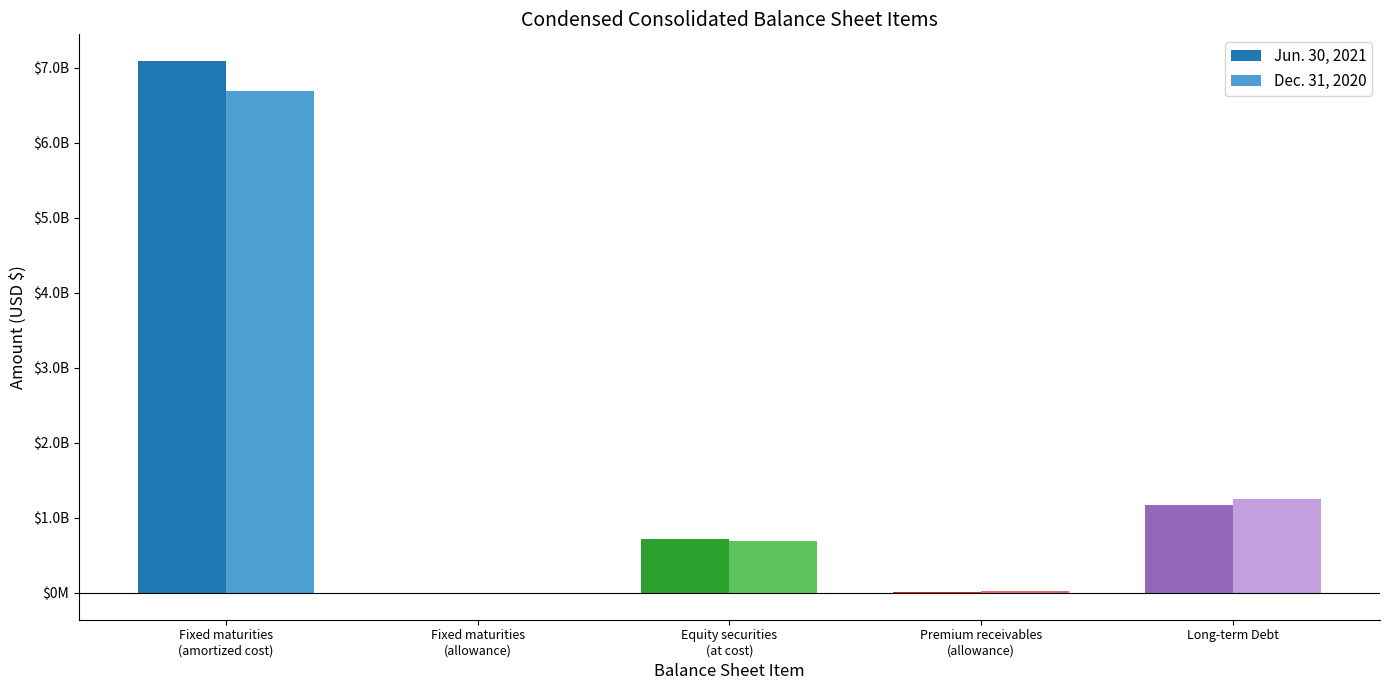

What is the greatest value displayed?

7092600000